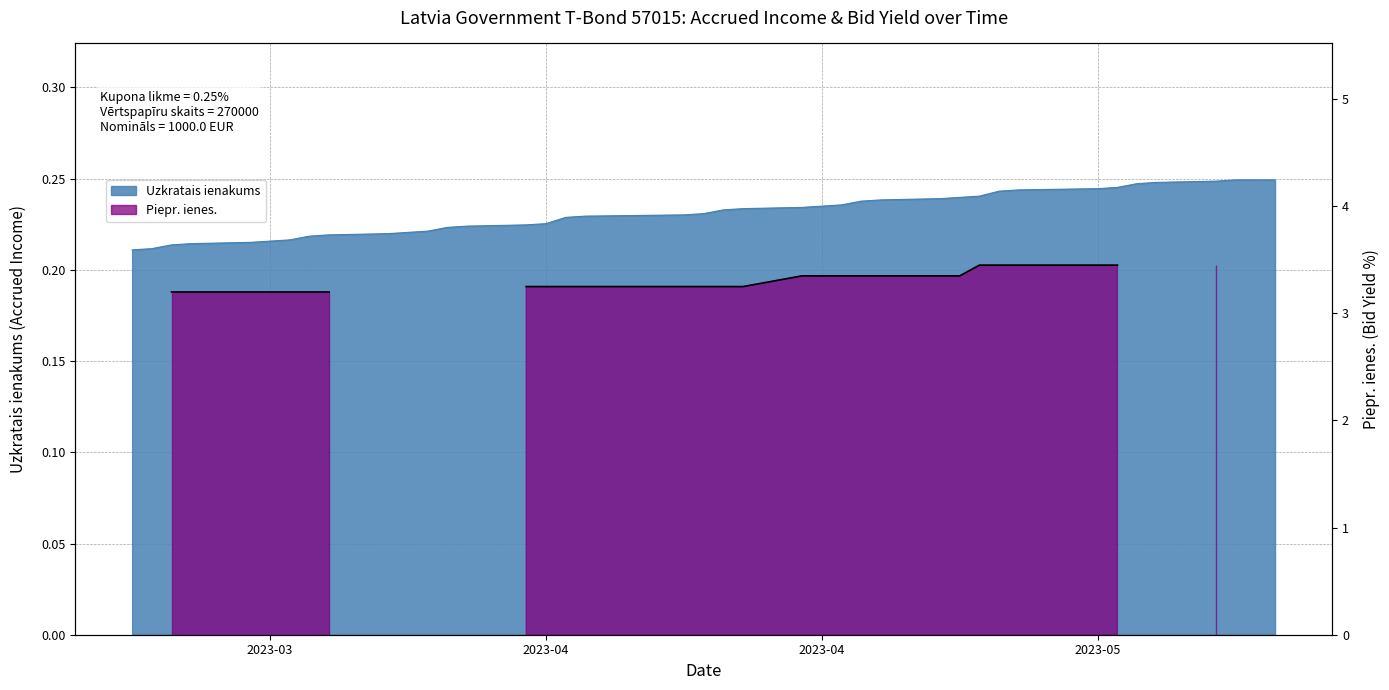

What position from the left is 2023-03-28?

11